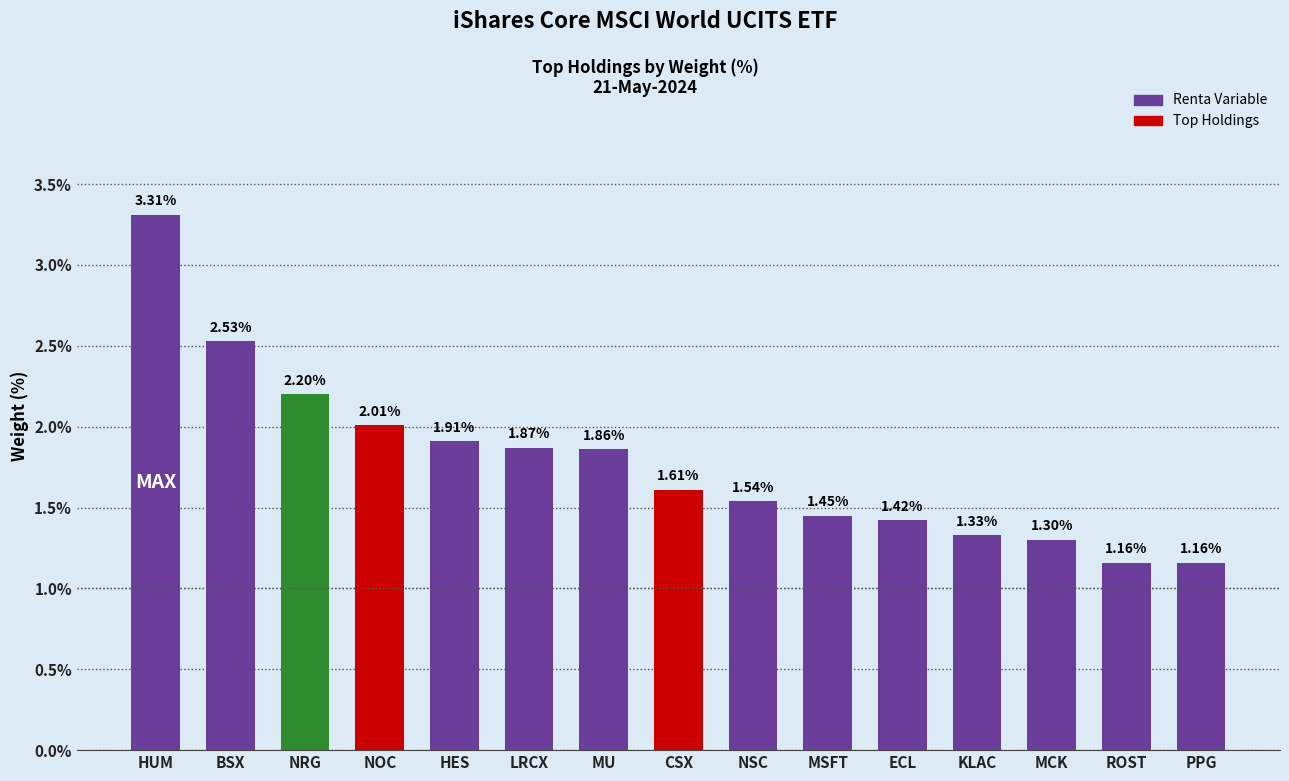

Is it true that the value at NRG is 2.2?

True